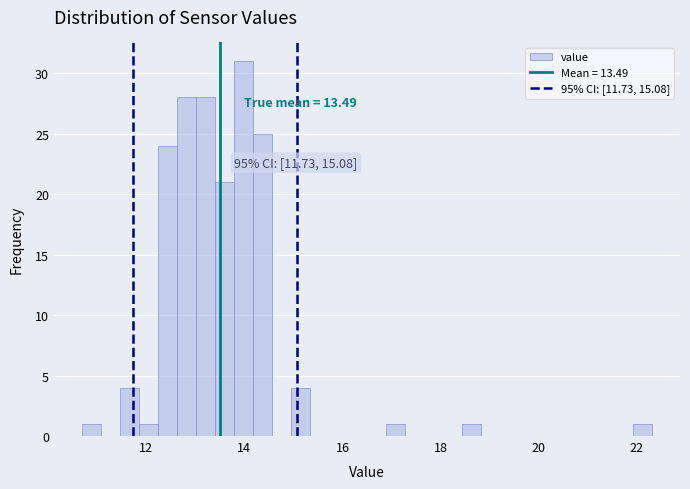

Around what value on the x-axis is the tallest bar? Give the approximate position of its centre, as read against the axis.

14.0